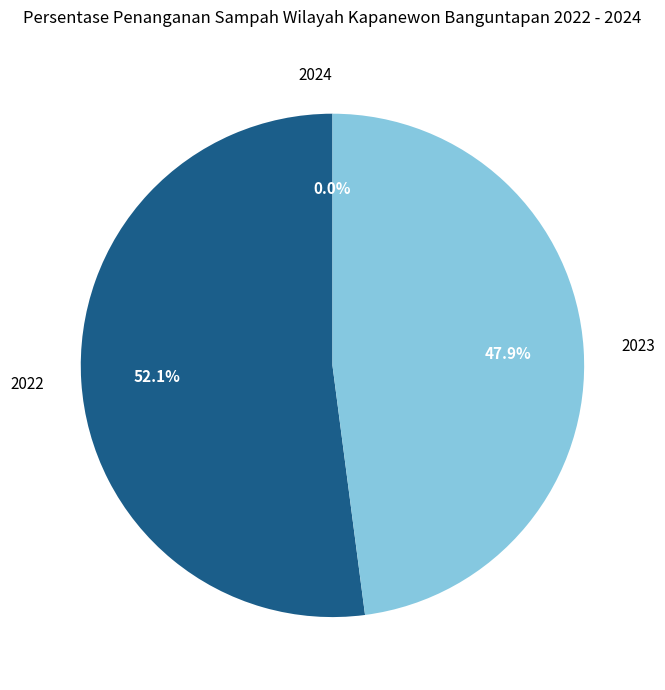

Does any single category account for the majority?

Yes